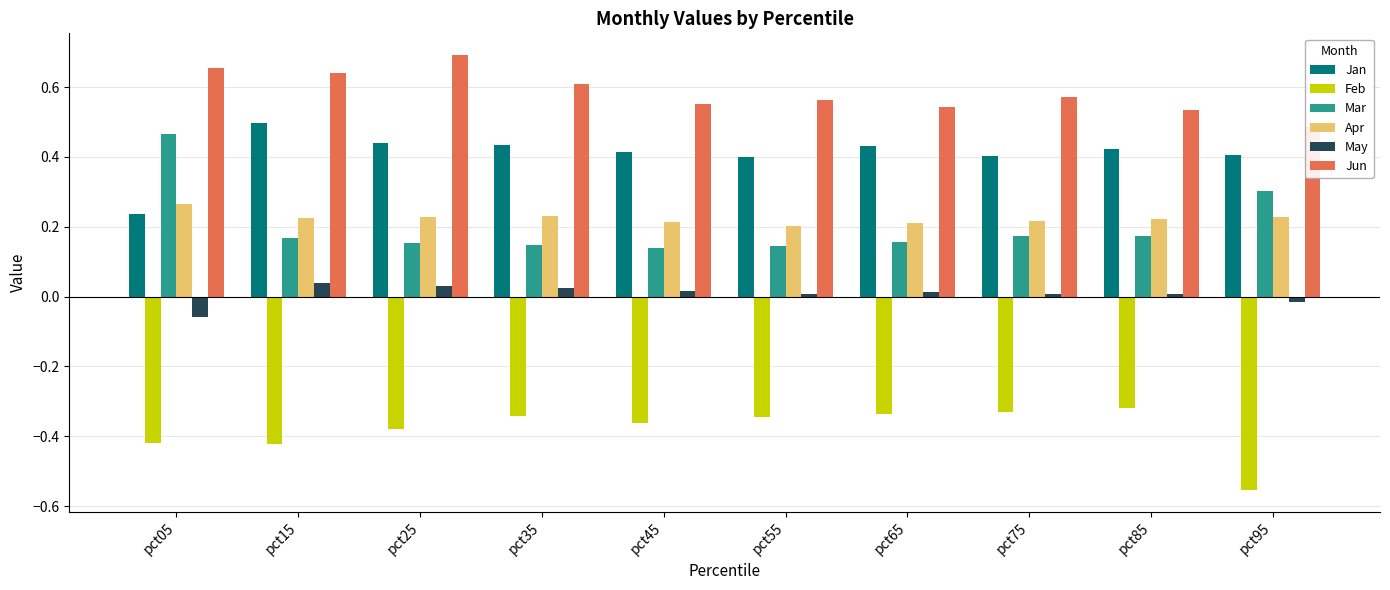

Is it true that Feb equals -0.3 at pct55?

True